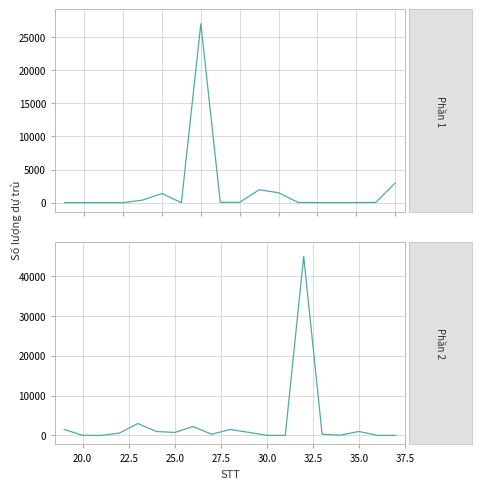

Which label corresponds to the smallest value in the chart?

21